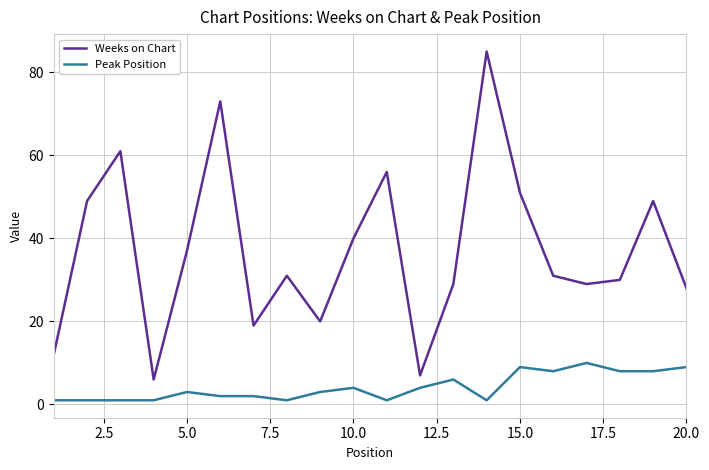

True or false: Peak Position and Weeks on Chart cross at least once.

False